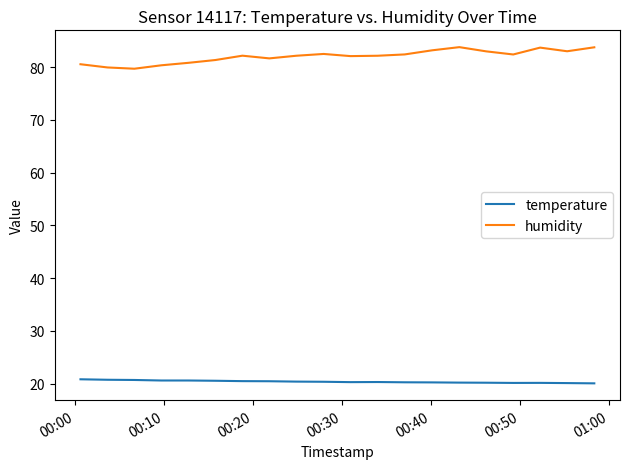

Which series has the largest range (max minus min)?

humidity